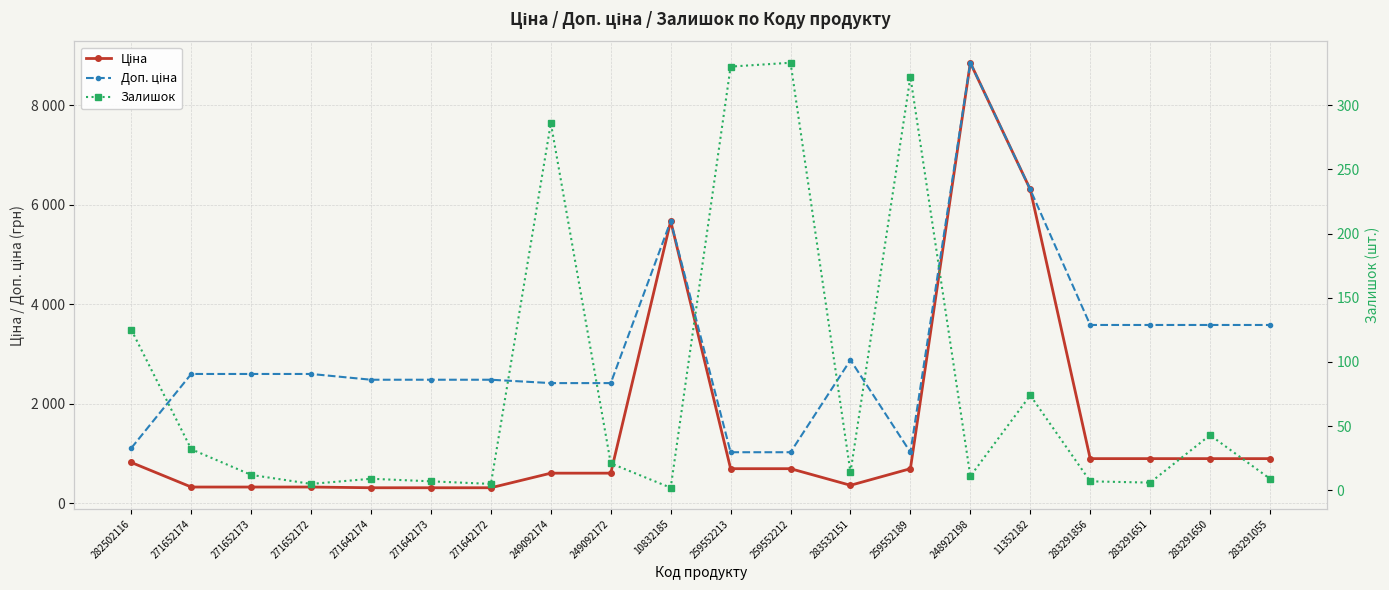

What is the label of the 15th point from the left?

248922198